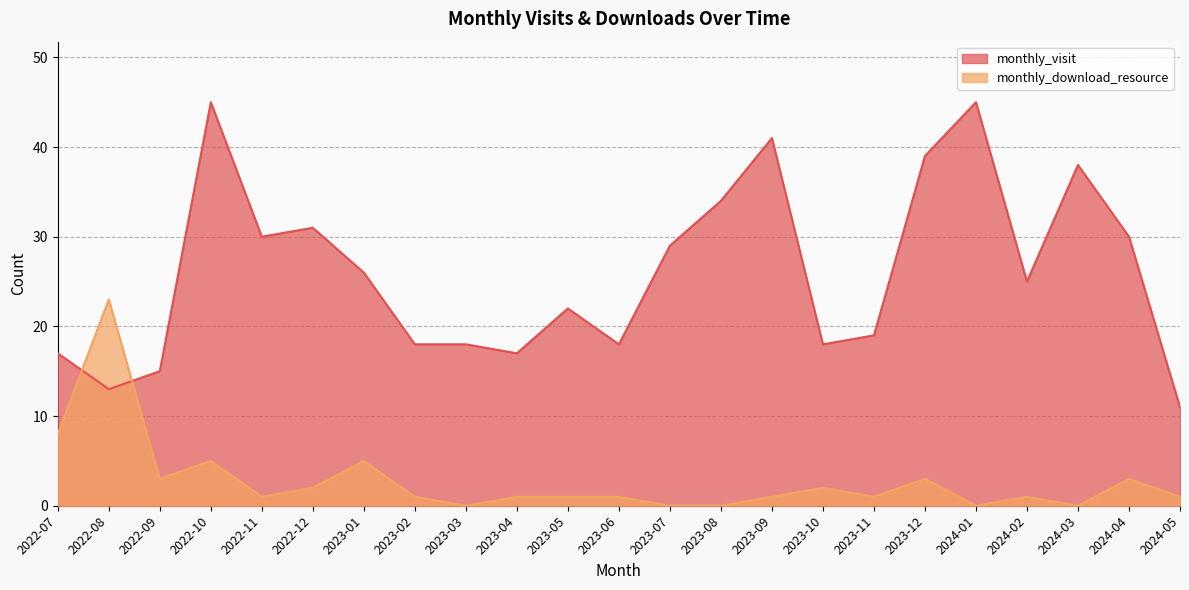

Which category has the highest value across all series?

2022-10